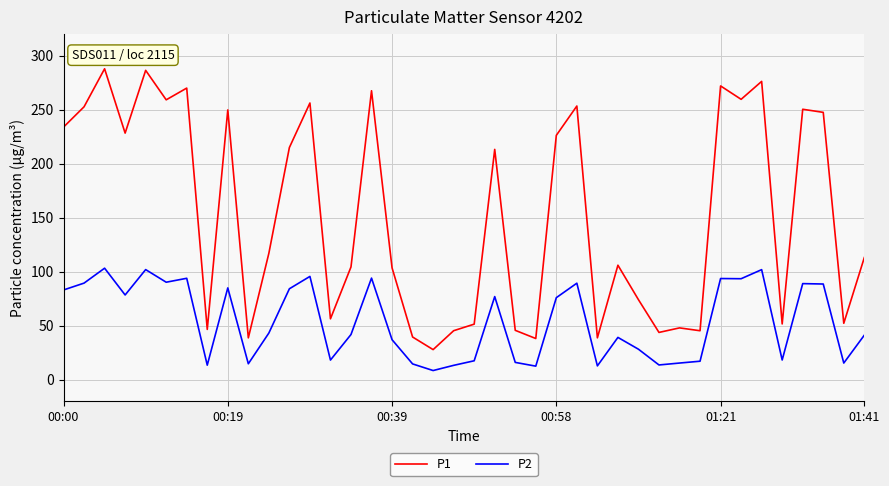

List the series in order of their overall mean, highest first.

P1, P2